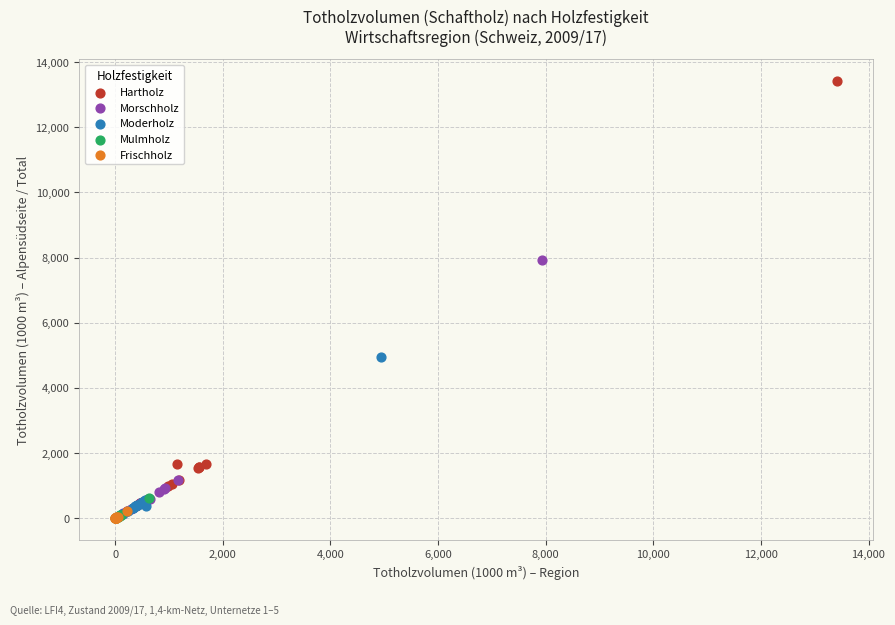

Which series reaches the maximum Y coordinate?

Hartholz